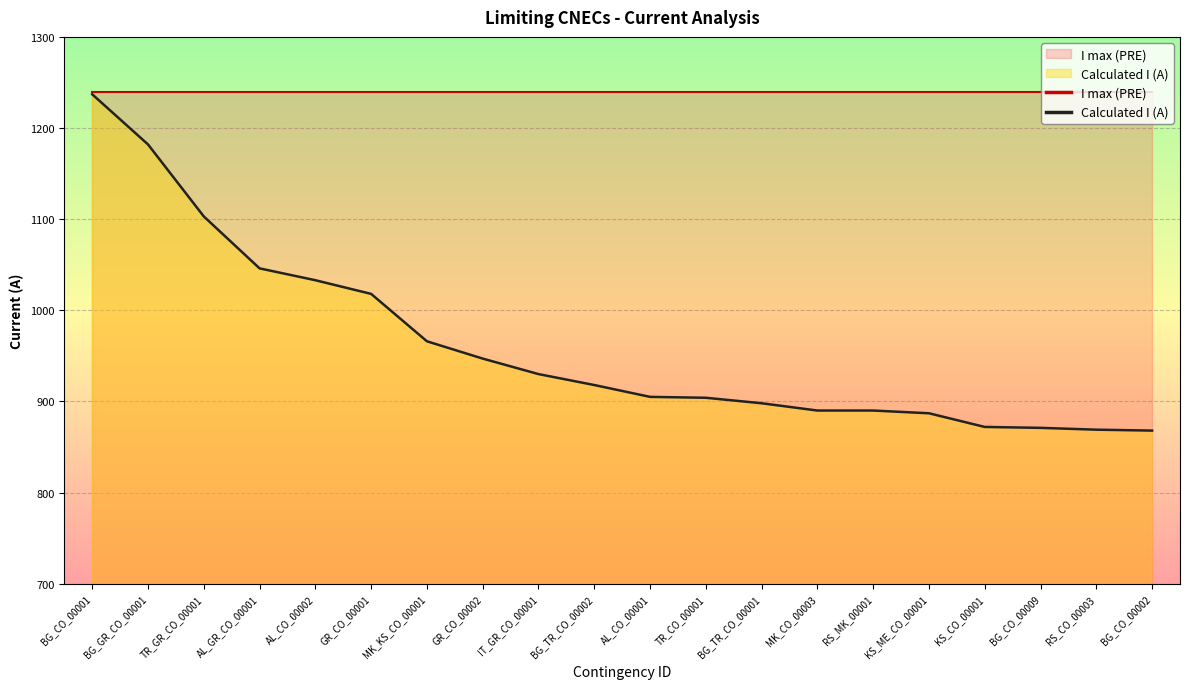

What is the maximum value shown in the chart?

1240